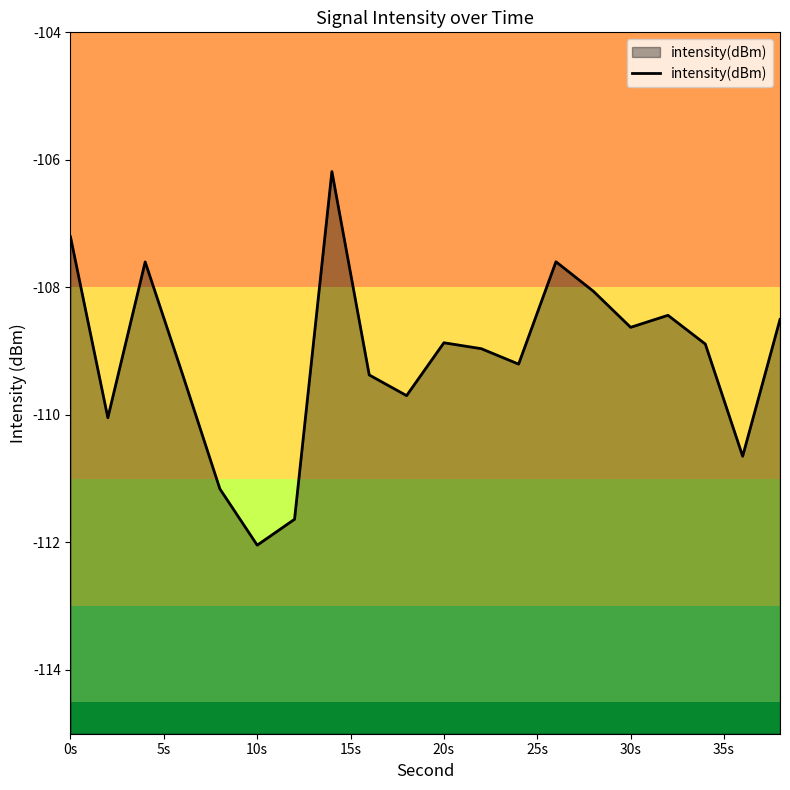

What is the difference between the maximum and minimum values?

5.9